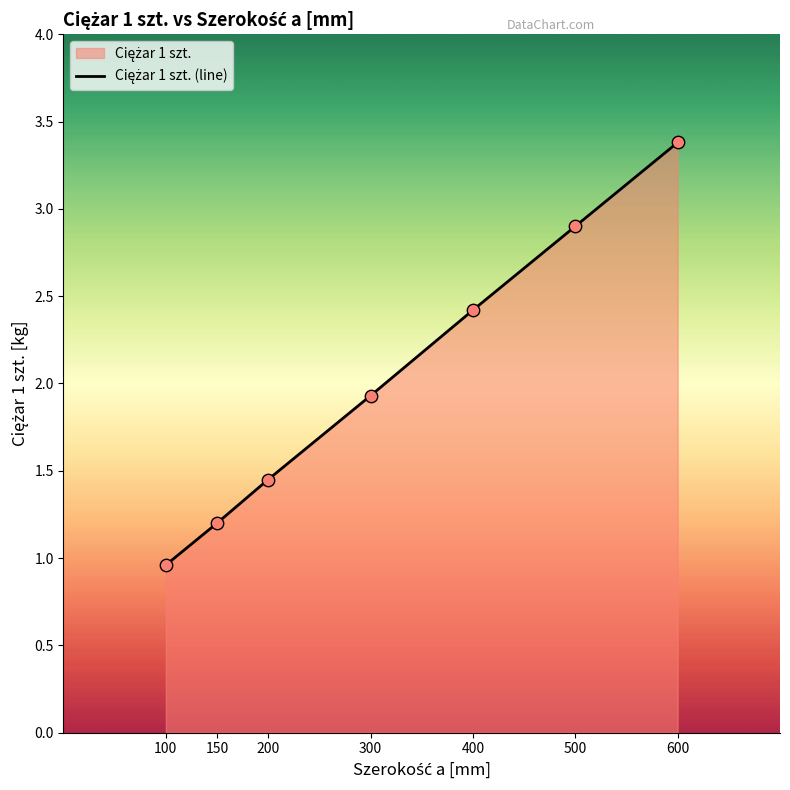

Approximately how many times larger is the value at 100 compared to 150?

0.8